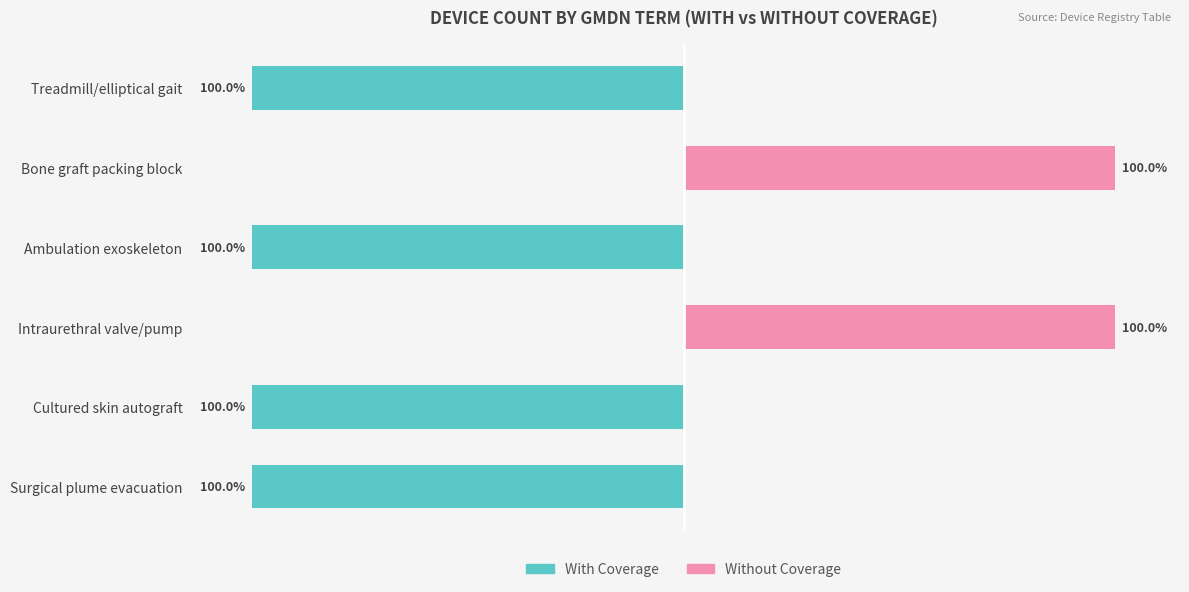

Count the Without Coverage values in the range 0 to 100.

6